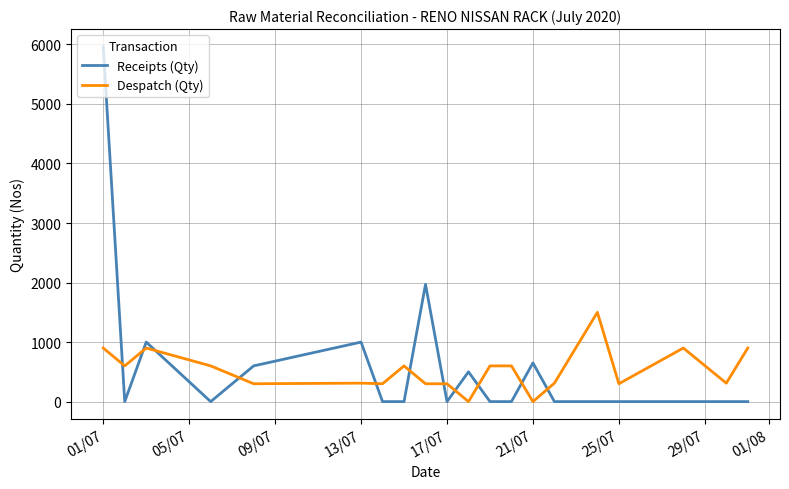

True or false: Despatch (Qty) and Receipts (Qty) cross at least once.

True